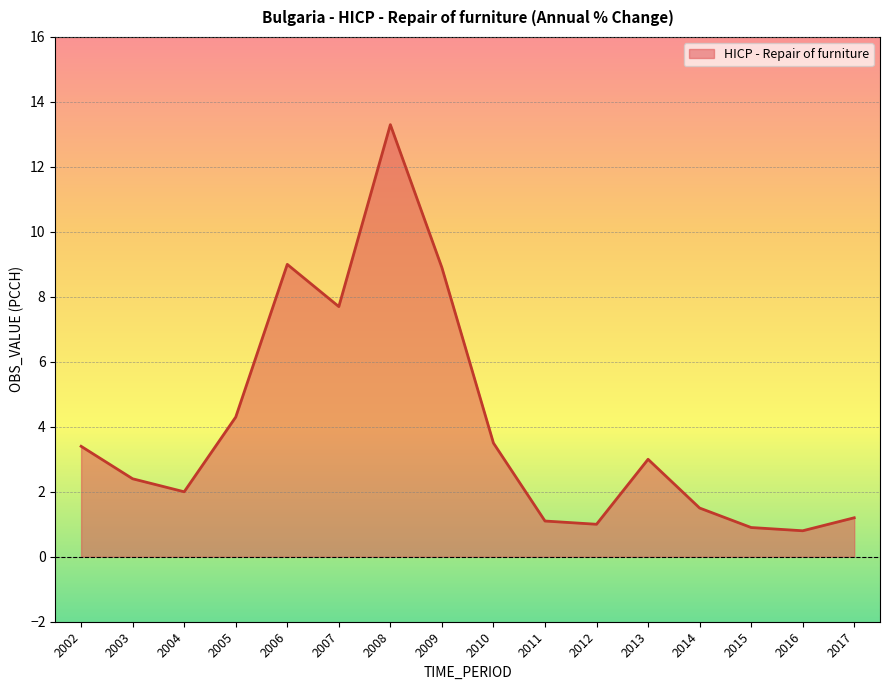

What is the difference between the maximum and minimum values?

12.5